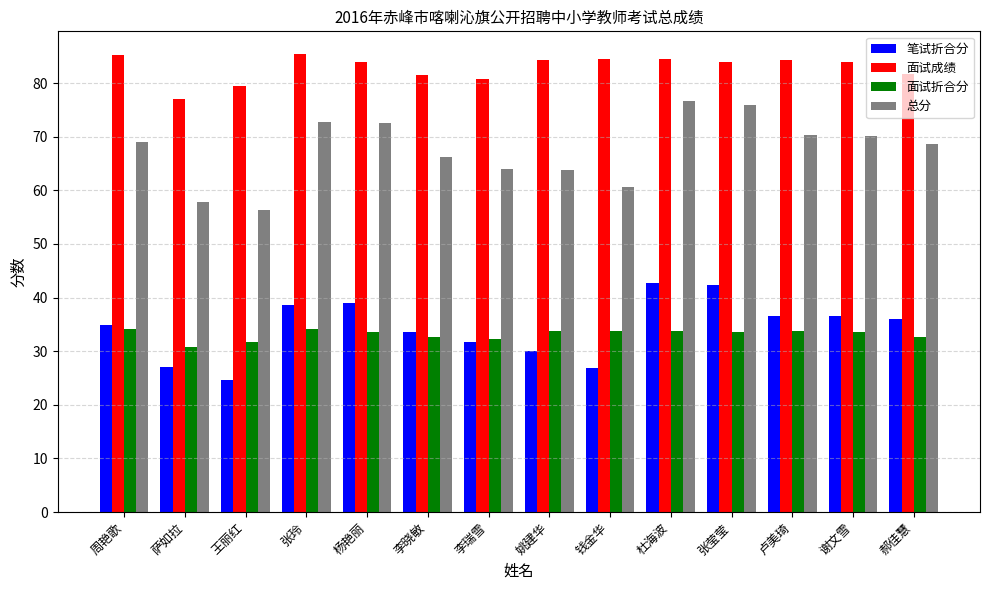

What are all the series names shown in the legend?

笔试折合分, 面试成绩, 面试折合分, 总分